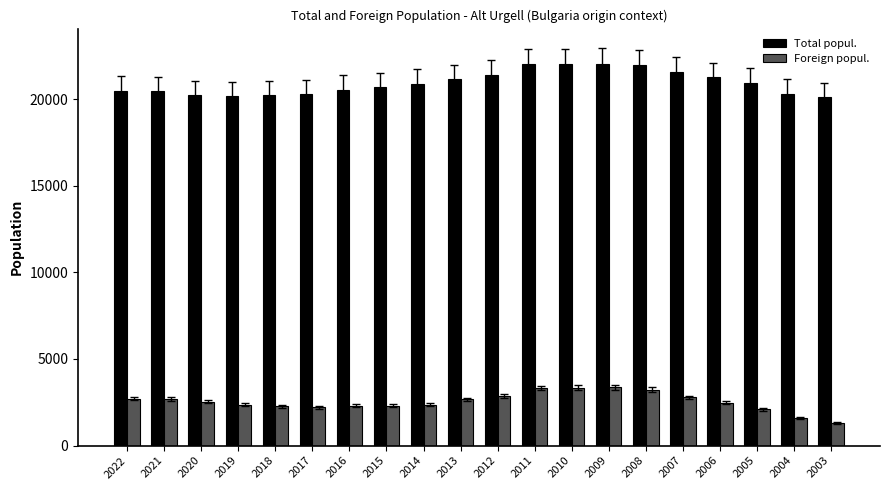

What is the minimum value for Foreign popul.?

1310